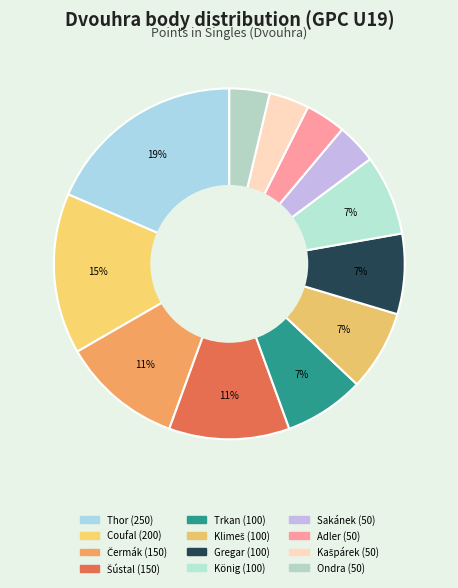

Is there a majority slice in this chart?

No